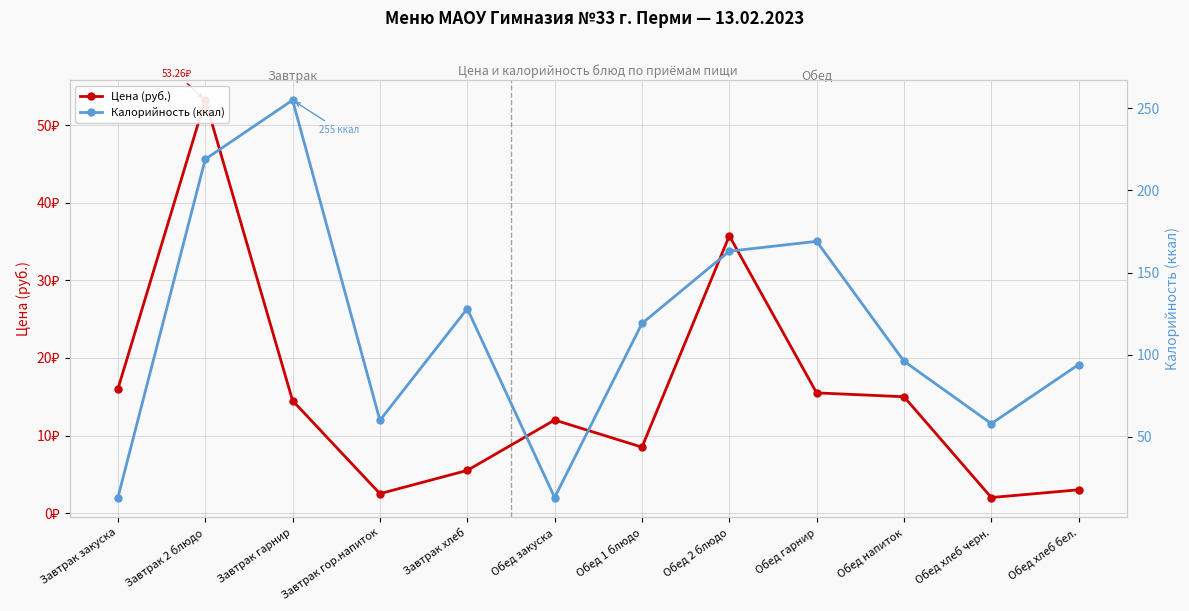

How many interior local valleys does the Калорийность (ккал) series have?

3